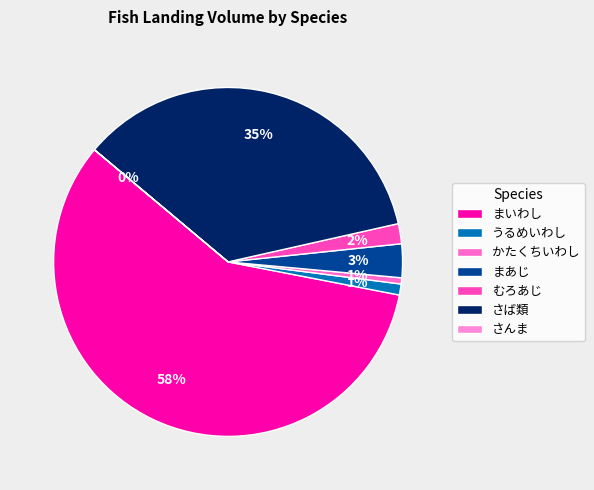

What percentage is the むろあじ slice, to the nearest percent?

2%